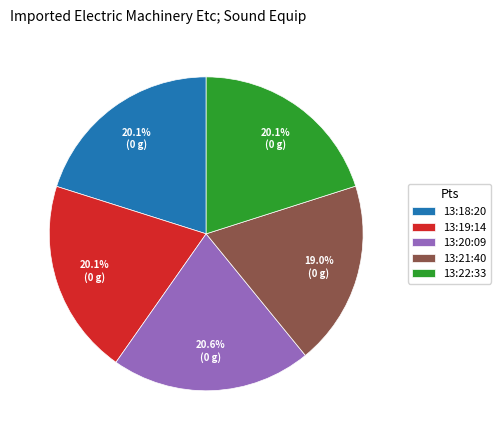

Which category has the smallest portion of the pie?

13:21:40